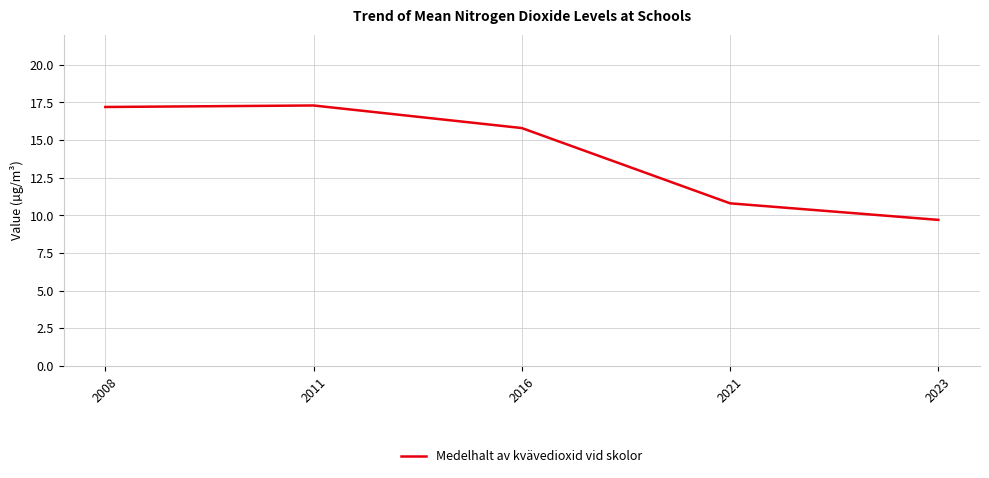

True or false: the data shows 30.9 at 2011.

False